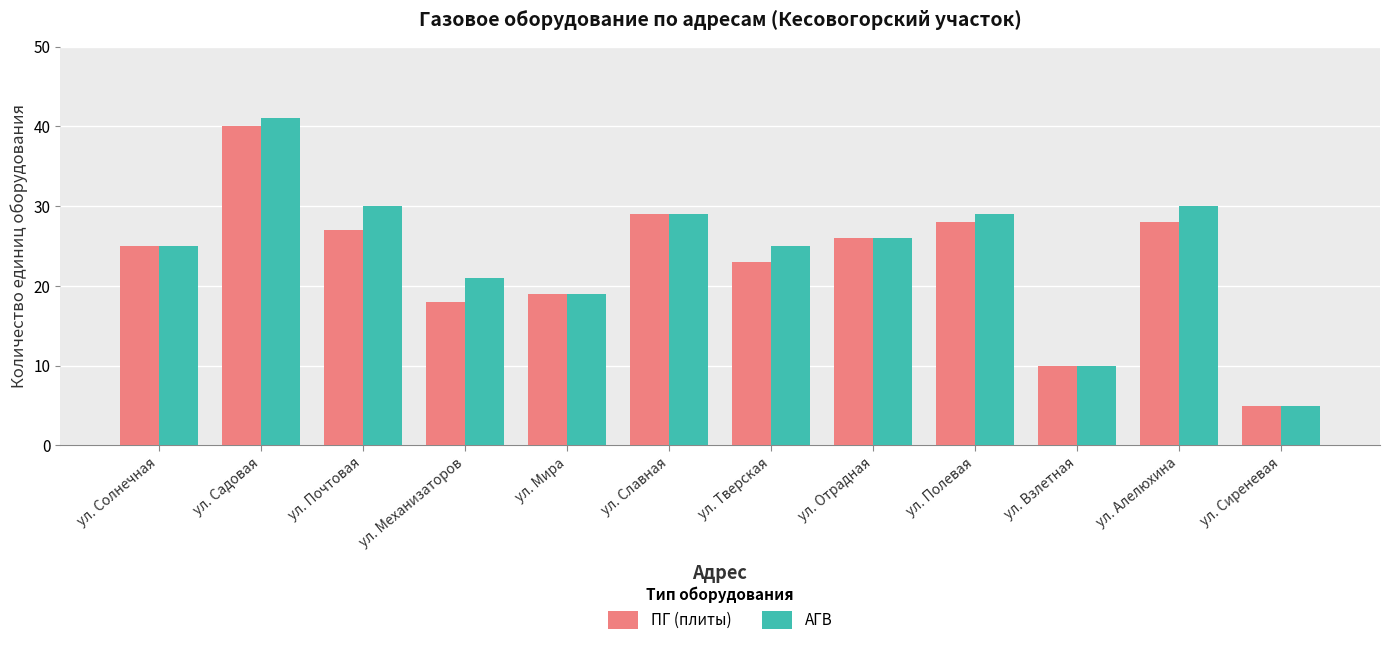

Where is ПГ (плиты) nearest to the value 22?

ул. Тверская